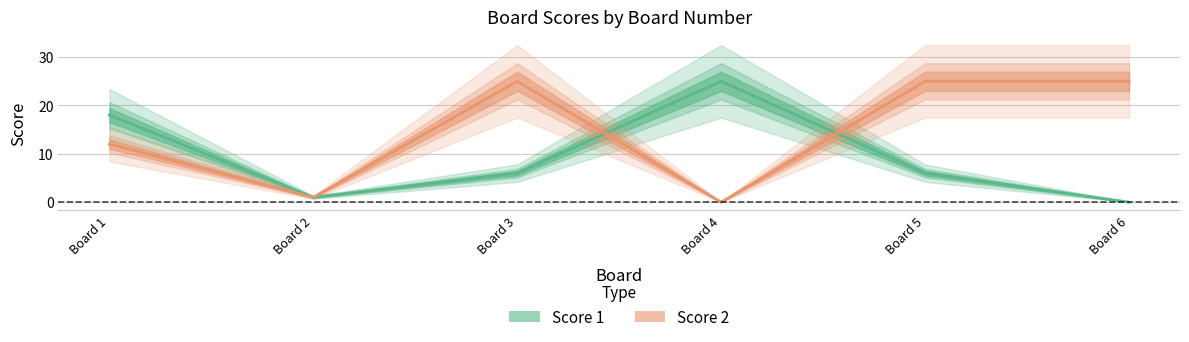

Reading left to right, what are all the values shown in this chart?

Score 1: Board 1=18	Board 2=1	Board 3=6	Board 4=25	Board 5=6	Board 6=0
Score 2: Board 1=12	Board 2=1	Board 3=25	Board 4=0	Board 5=25	Board 6=25